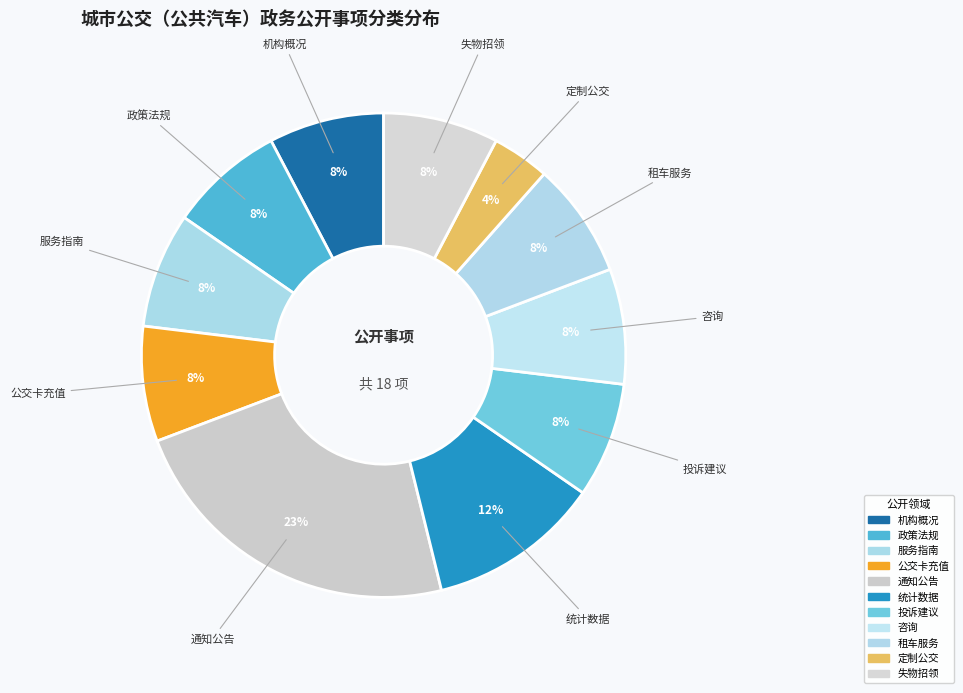

What percentage is the 租车服务 slice, to the nearest percent?

8%